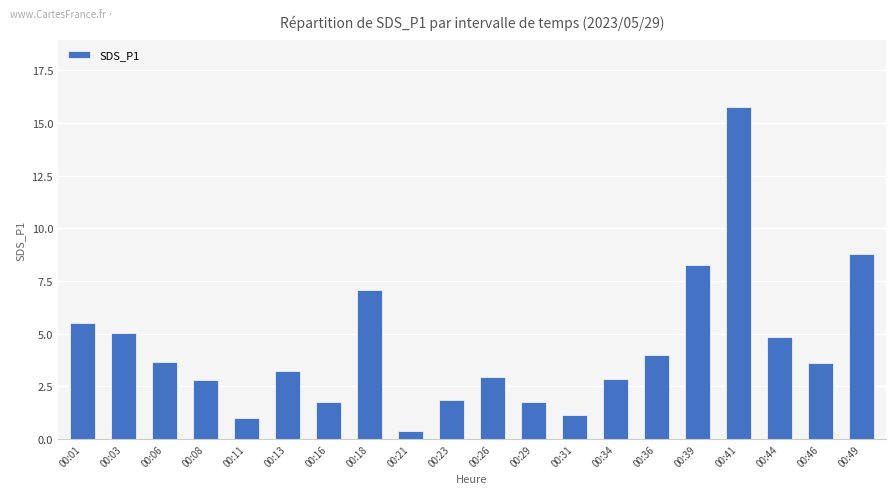

Which has a higher value, 00:16 or 00:26?

00:26